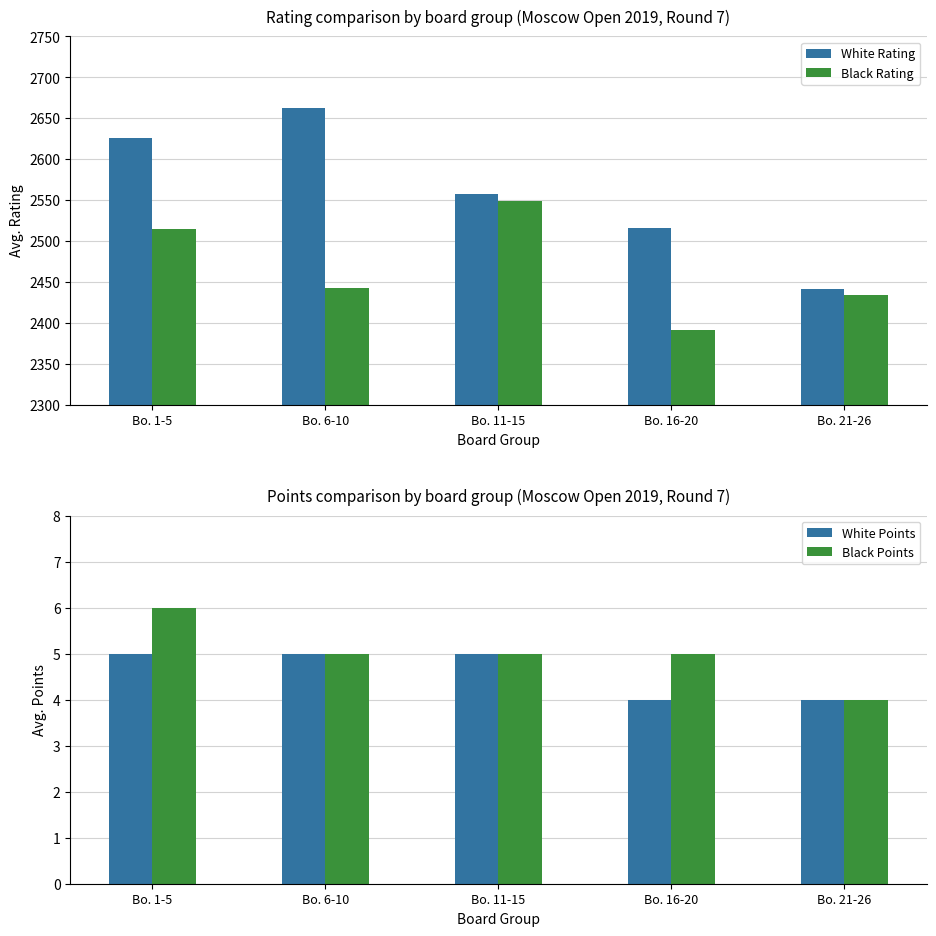

What is the spread (max minus min) of values at Bo. 11-15?

2552